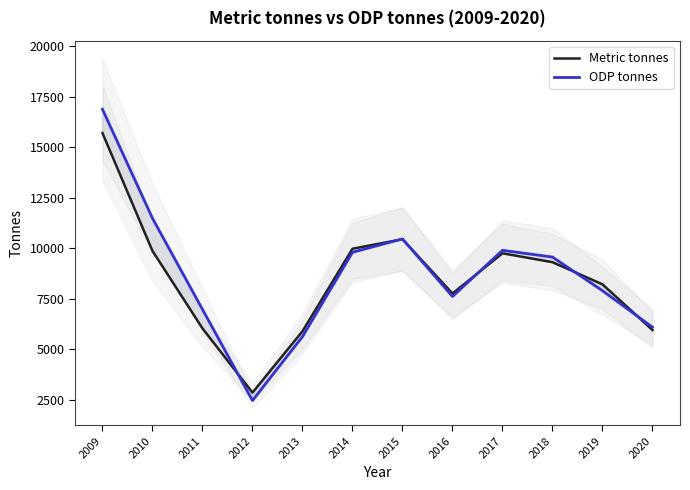

Which has a higher value, 2012 or 2009?

2009